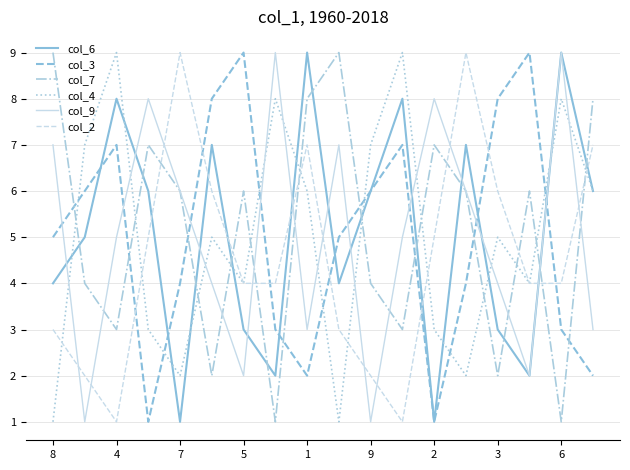

True or false: col_9 and col_3 cross at least once.

True